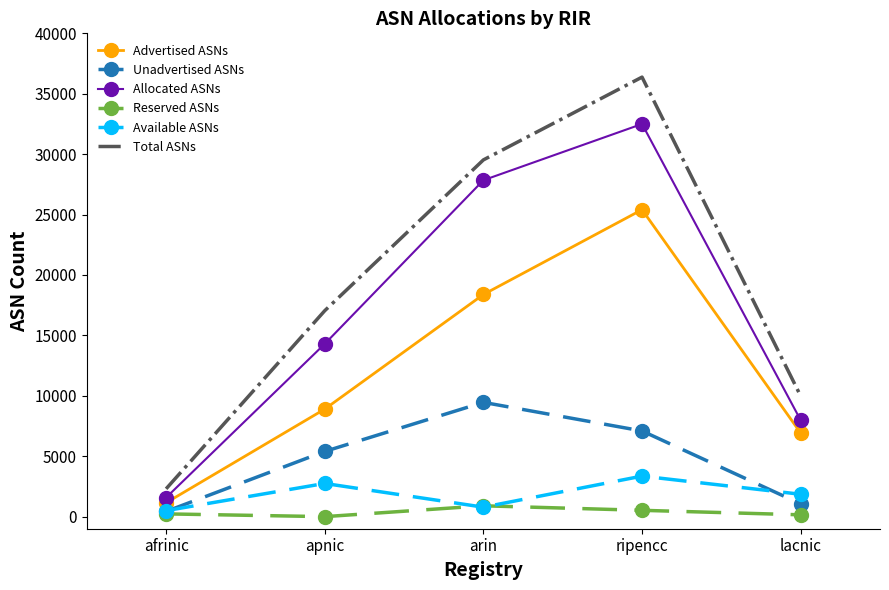

The value of Unadvertised ASNs at apnic is 5397. True or false?

True